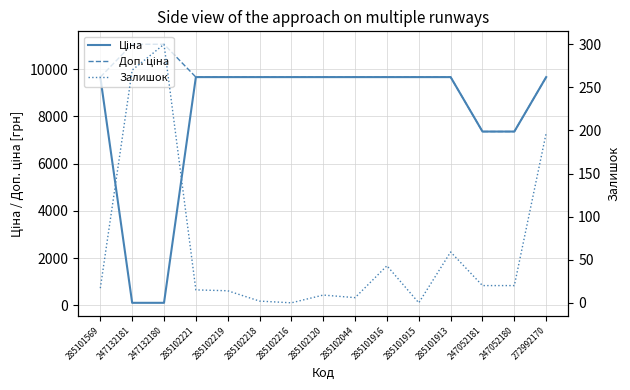

True or false: Доп. ціна and Ціна intersect in this chart.

False